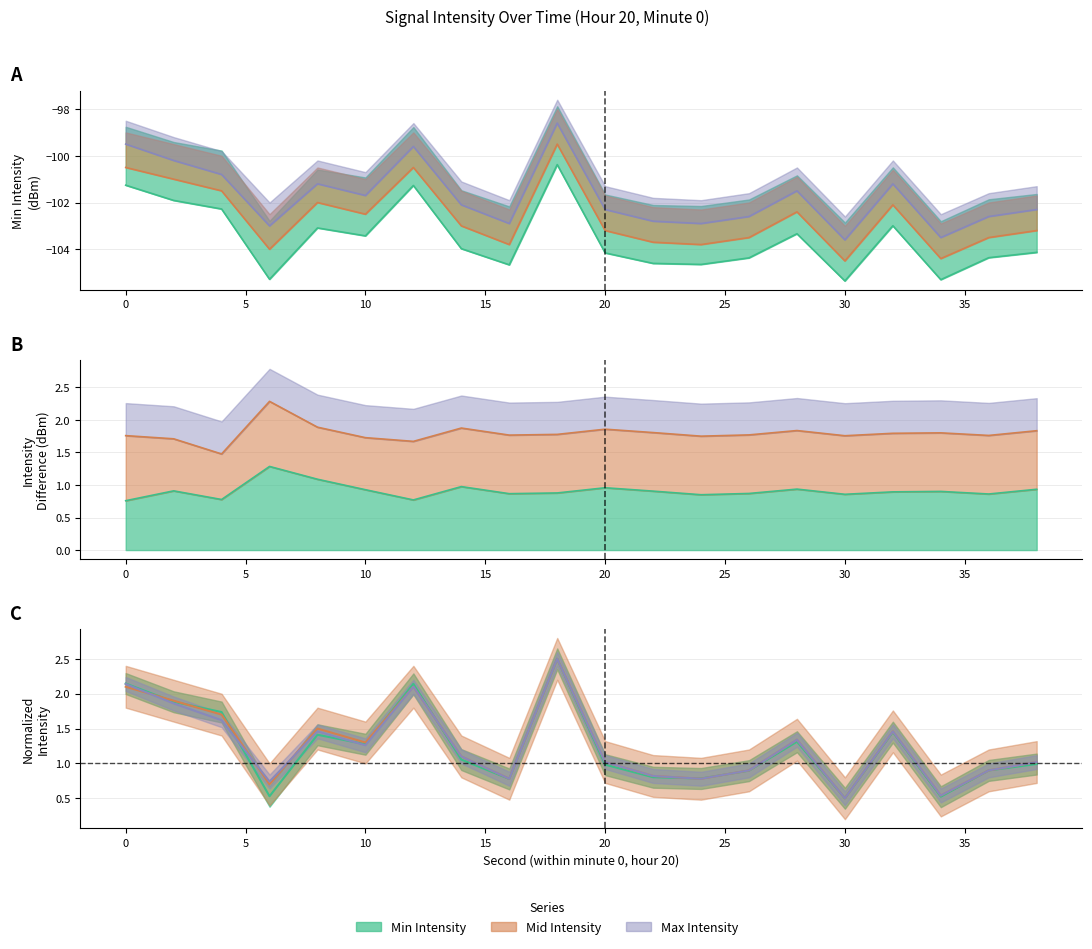

How many series are shown in this chart?

3